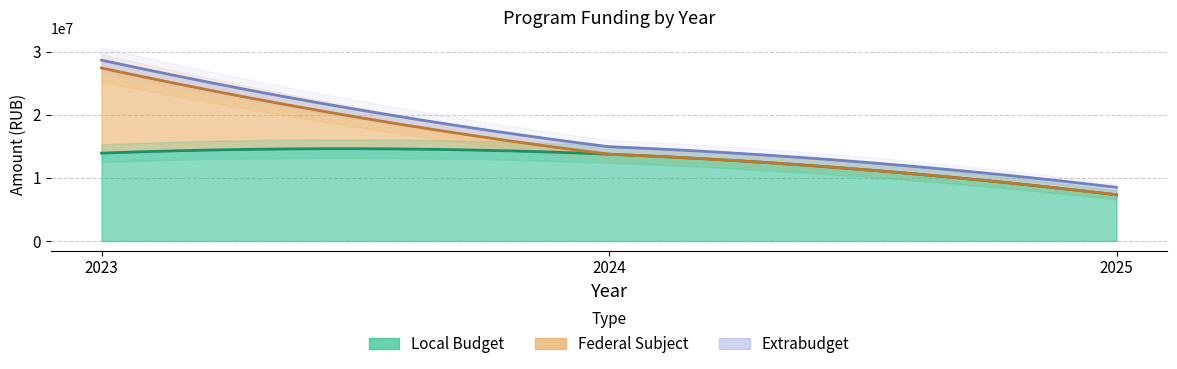

What is the sum of the federal_subject values at 2025 and 2023?

13475436